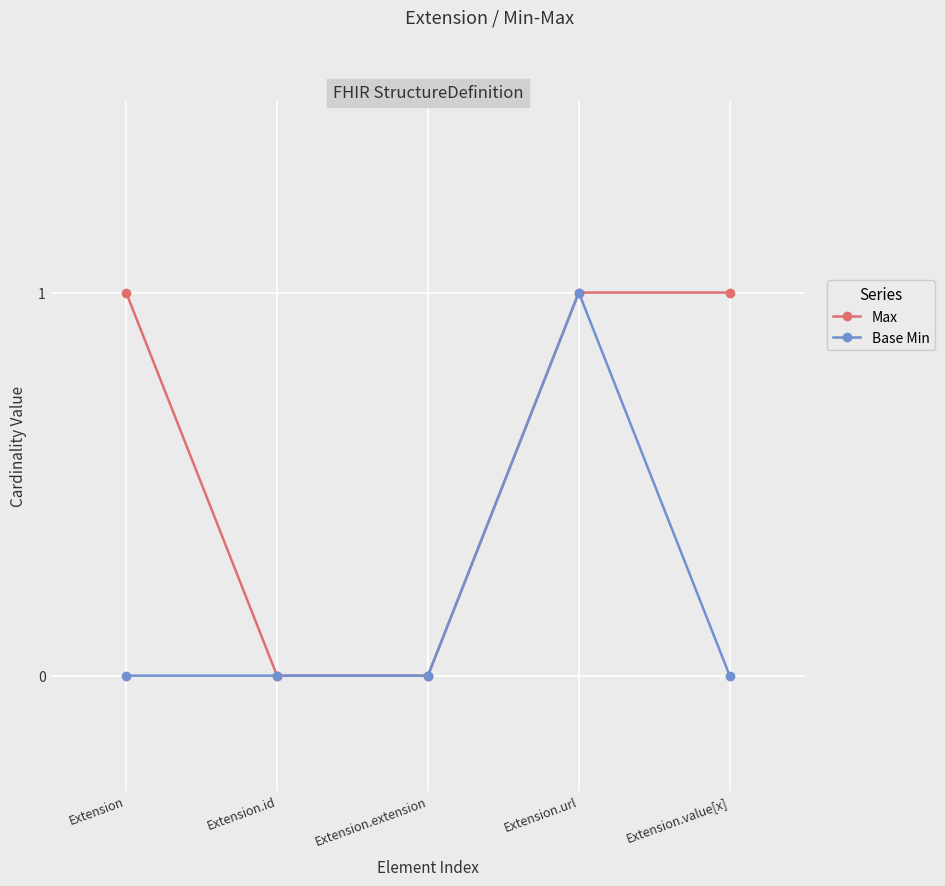

Reading right to left, transcribe all the data shown in this chart.

Max: Extension.value[x]=1	Extension.url=1	Extension.extension=0	Extension.id=0	Extension=1
Base Min: Extension.value[x]=0	Extension.url=1	Extension.extension=0	Extension.id=0	Extension=0